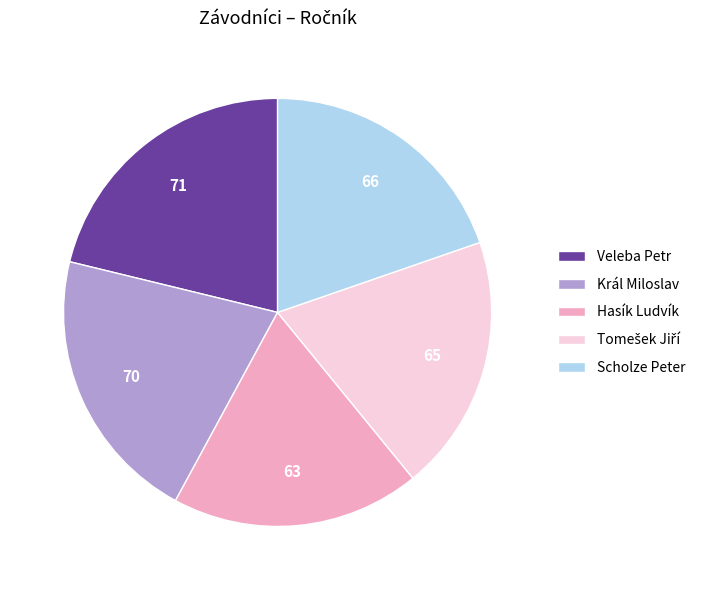

The Hasík Ludvík slice represents 4% of the pie. True or false?

False